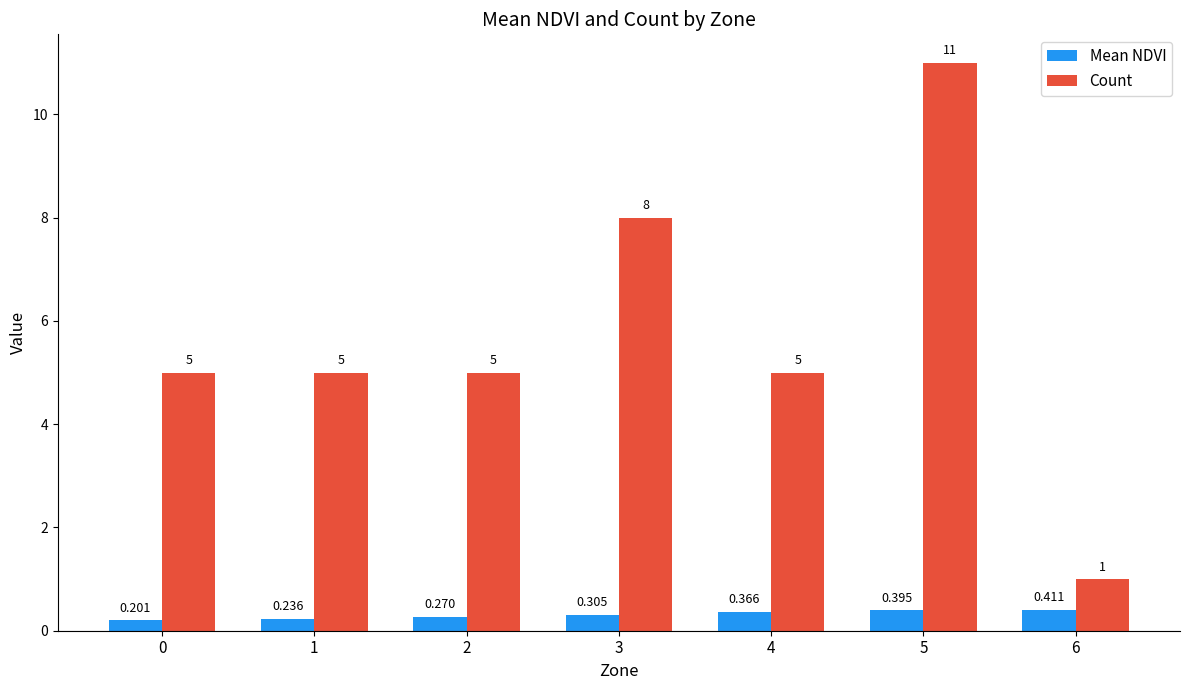

Rank the categories by Mean NDVI value from lowest to highest.

0, 1, 2, 3, 4, 5, 6